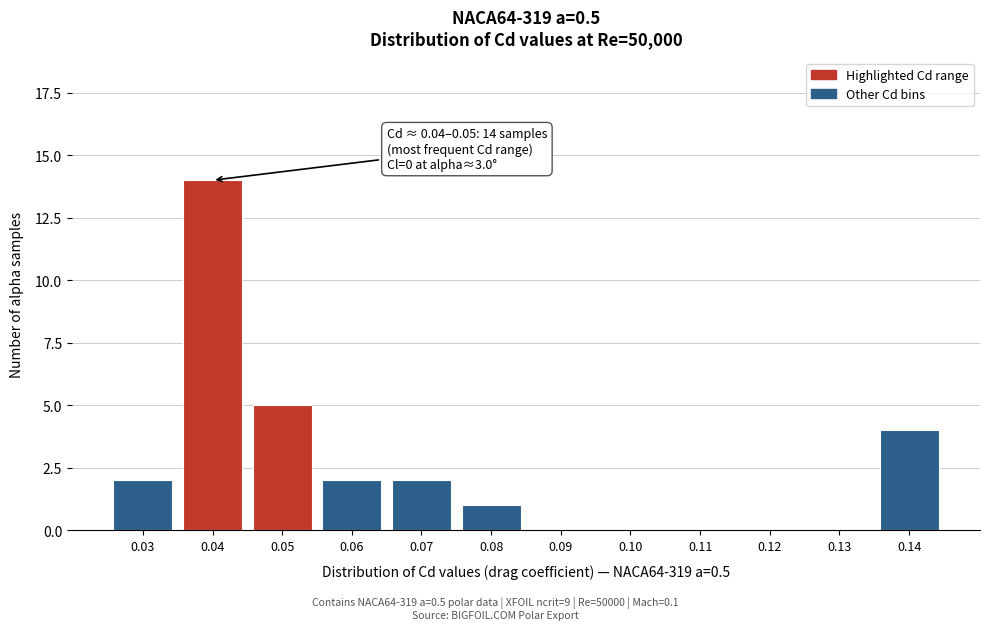

Reading left to right, transcribe all the data shown in this chart.

0.03=2	0.04=14	0.05=5	0.06=2	0.07=2	0.08=1	0.09=0	0.10=0	0.11=0	0.12=0	0.13=0	0.14=4